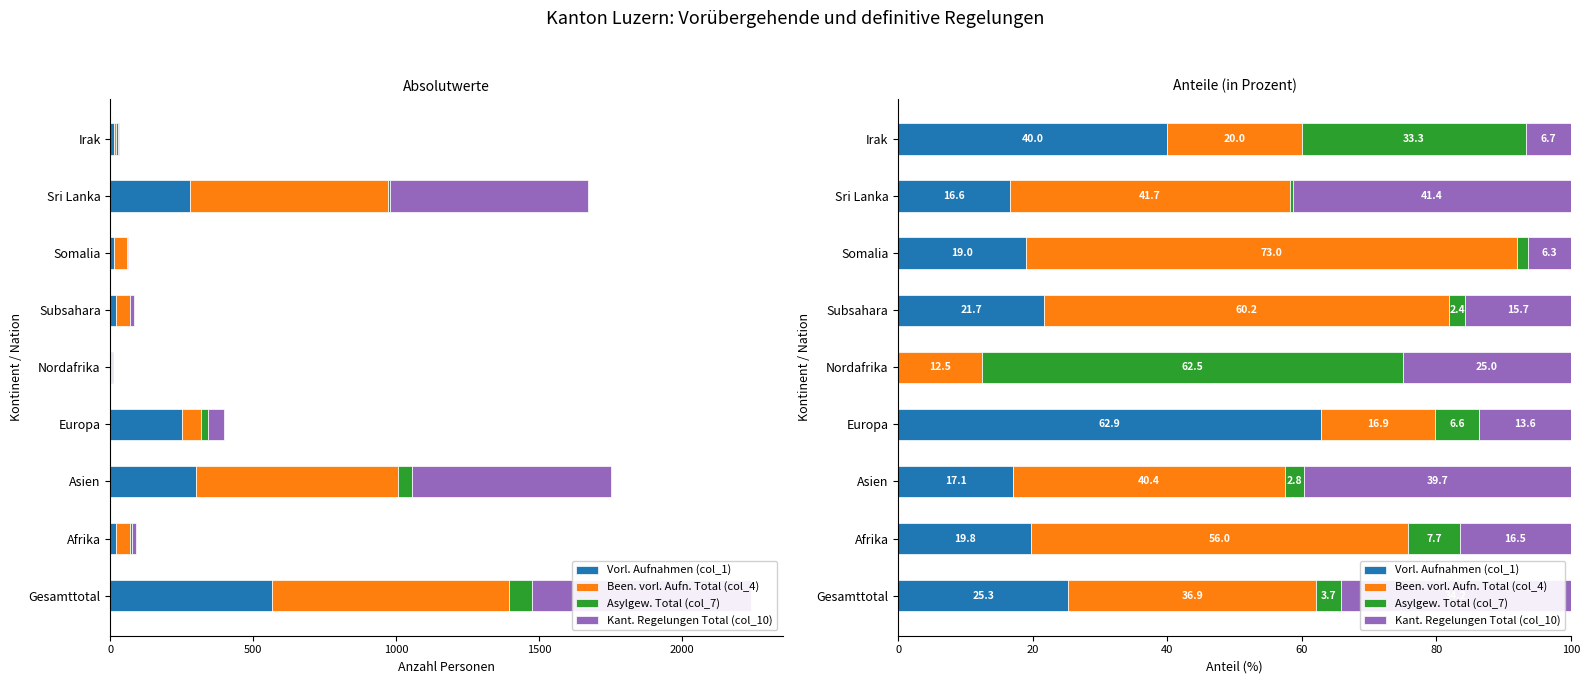

What is the average value of the Asylgew. Total (col_7) series?

13.4